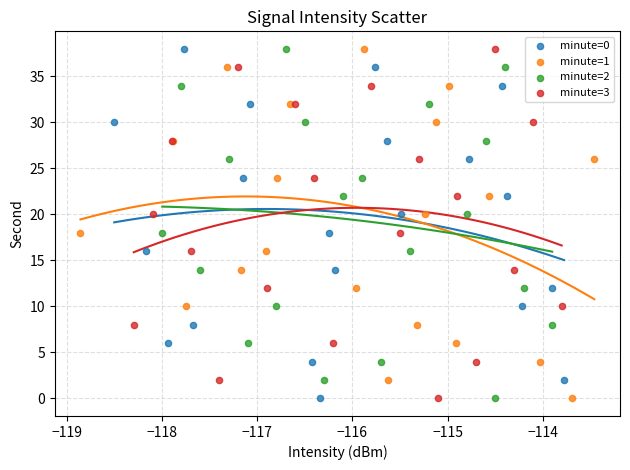

What are all the series names shown in the legend?

minute=0, minute=1, minute=2, minute=3